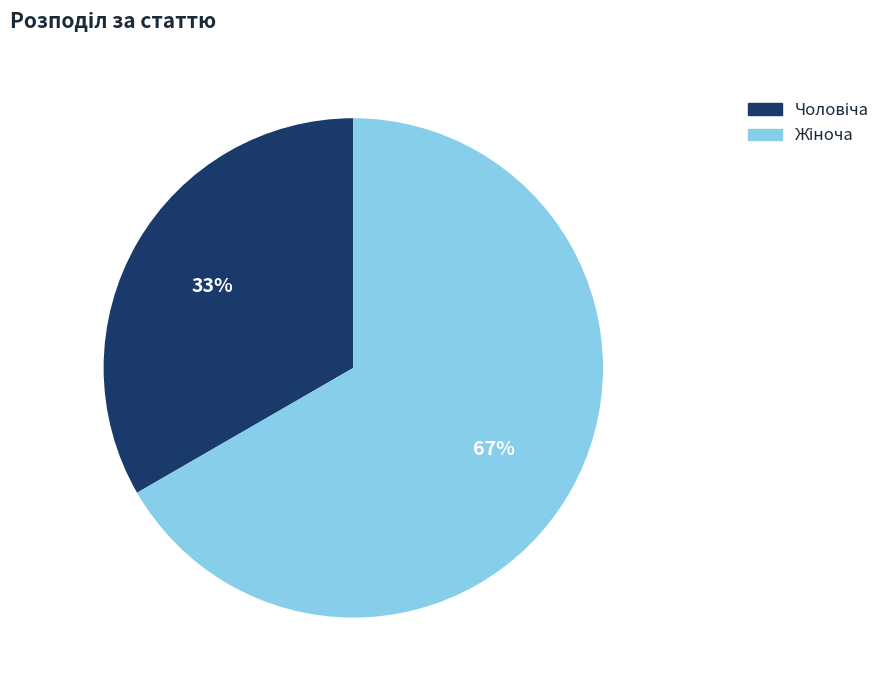

Is there a majority slice in this chart?

Yes